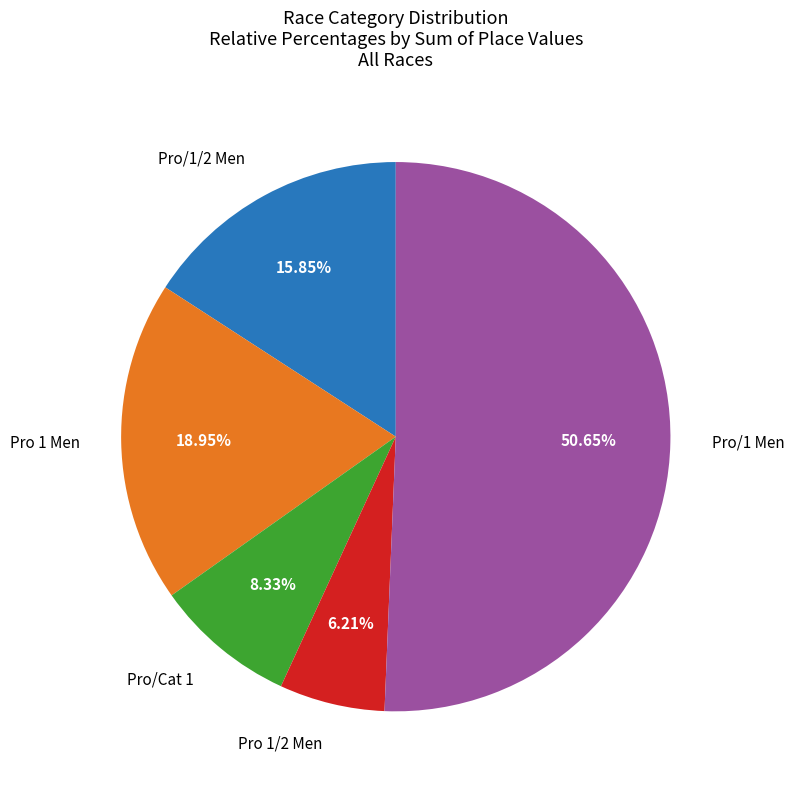

Is there any slice that represents more than half of the pie?

Yes